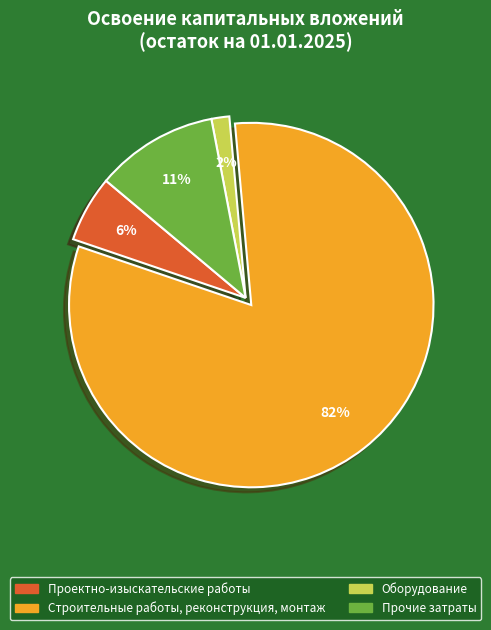

What percentage is the Прочие затраты slice, to the nearest percent?

11%